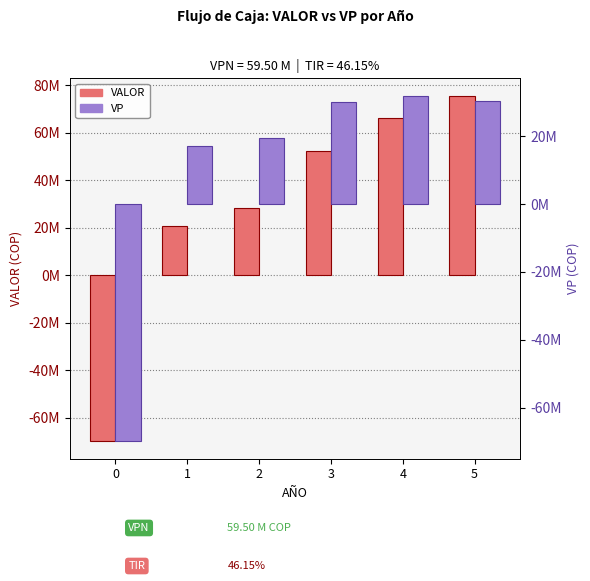

Reading left to right, transcribe all the data shown in this chart.

VALOR: -70000000.0	20694096.3	28184977.6	52277466.3	66392381.9	75680151.6
VP: -70000000.0	17245080.2	19572901.1	30253163.4	32017931.1	30414155.6